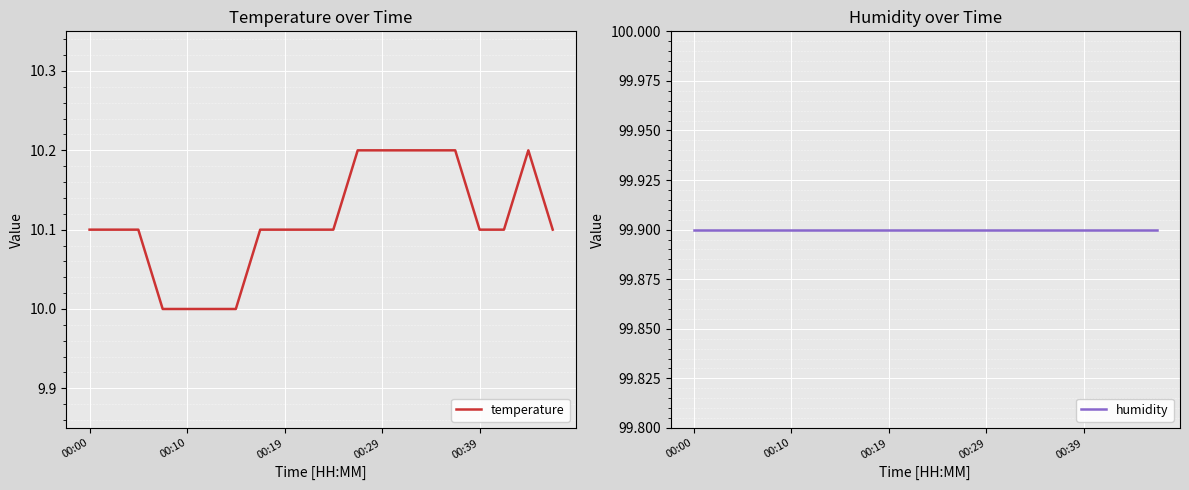

What is the lowest value of the temperature series?

10.0